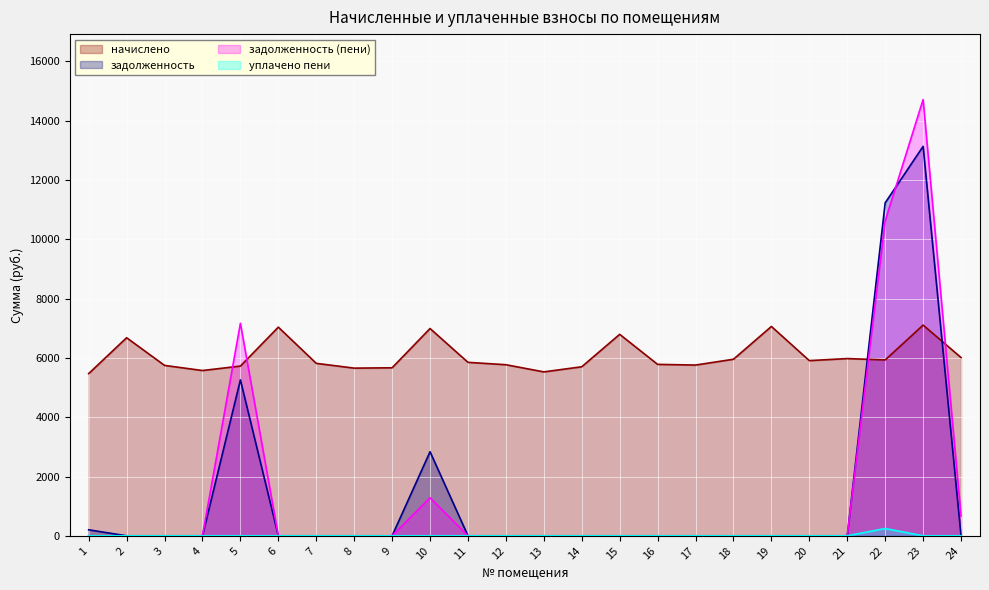

Reading left to right, list all the values displayed in this chart.

начислено: 1=5472.0	2=6681.6	3=5748.5	4=5575.7	5=5725.4	6=7038.7	7=5817.6	8=5656.3	9=5667.8	10=6992.6	11=5852.2	12=5771.5	13=5529.6	14=5702.4	15=6796.8	16=5783.0	17=5760.0	18=5955.8	19=7061.9	20=5909.8	21=5978.9	22=5932.8	23=7107.8	24=6013.4
задолженность: 1=202.7	2=0.0	3=0.0	4=0.0	5=5259.7	6=0.0	7=0.0	8=0.0	9=0.0	10=2836.8	11=0.0	12=0.0	13=0.0	14=0.0	15=0.0	16=0.0	17=0.0	18=0.0	19=0.0	20=0.0	21=0.0	22=11232.7	23=13136.7	24=0.0
задолженность (пени): 1=0.0	2=0.0	3=0.0	4=0.0	5=7168.1	6=0.0	7=0.0	8=0.0	9=0.0	10=1282.9	11=0.0	12=0.0	13=0.0	14=0.0	15=0.0	16=0.0	17=0.0	18=0.0	19=0.0	20=0.0	21=0.0	22=10619.3	23=14716.2	24=669.6
уплачено пени: 1=0.0	2=0.0	3=0.0	4=0.0	5=0.0	6=0.0	7=0.0	8=0.0	9=0.0	10=0.0	11=0.0	12=0.0	13=0.0	14=0.0	15=0.0	16=0.0	17=0.0	18=0.0	19=0.0	20=0.0	21=0.0	22=247.0	23=0.0	24=1.5